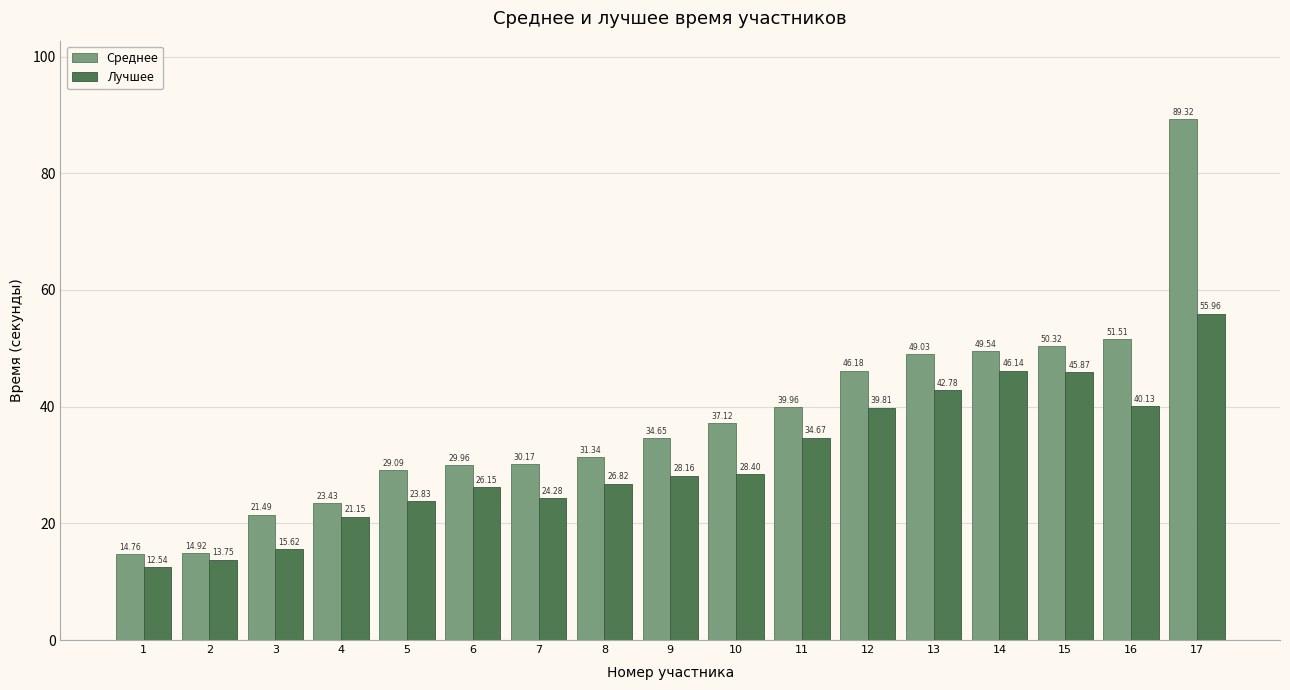

What is the maximum value for Лучшее?

56.0